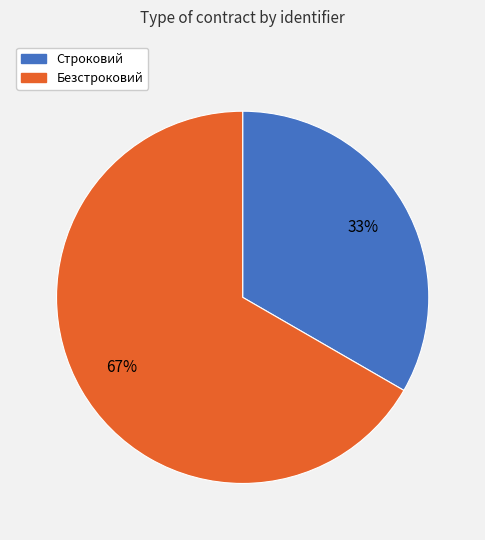

Which has a higher value, Строковий or Безстроковий?

Безстроковий